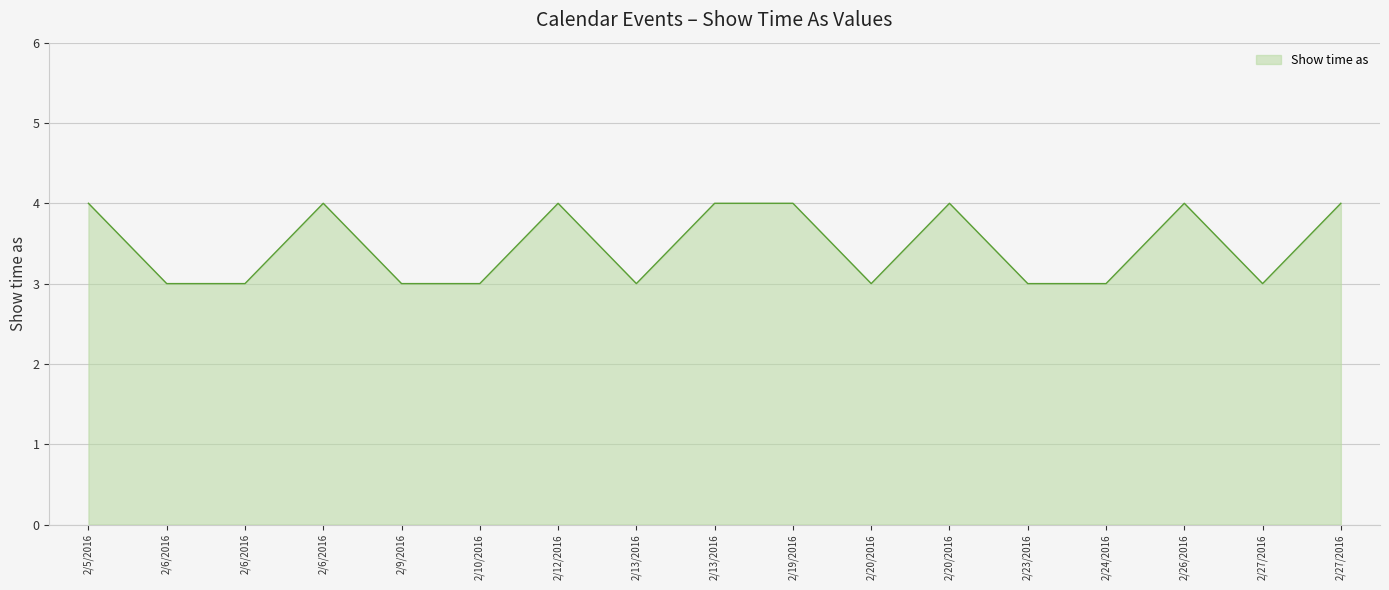

Reading left to right, list all the values displayed in this chart.

2/5/2016=4	2/6/2016=3	2/6/2016=3	2/6/2016=4	2/9/2016=3	2/10/2016=3	2/12/2016=4	2/13/2016=3	2/13/2016=4	2/19/2016=4	2/20/2016=3	2/20/2016=4	2/23/2016=3	2/24/2016=3	2/26/2016=4	2/27/2016=3	2/27/2016=4